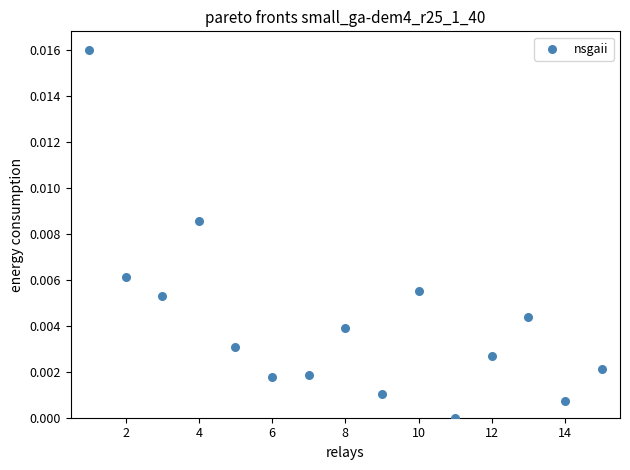

What is the range of X values (max minus min)?

14.0